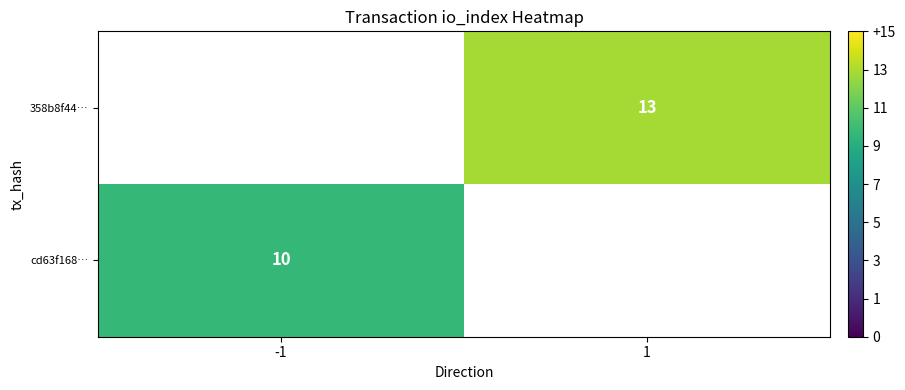

The value of 358b8f44… at 1 is 13. True or false?

True